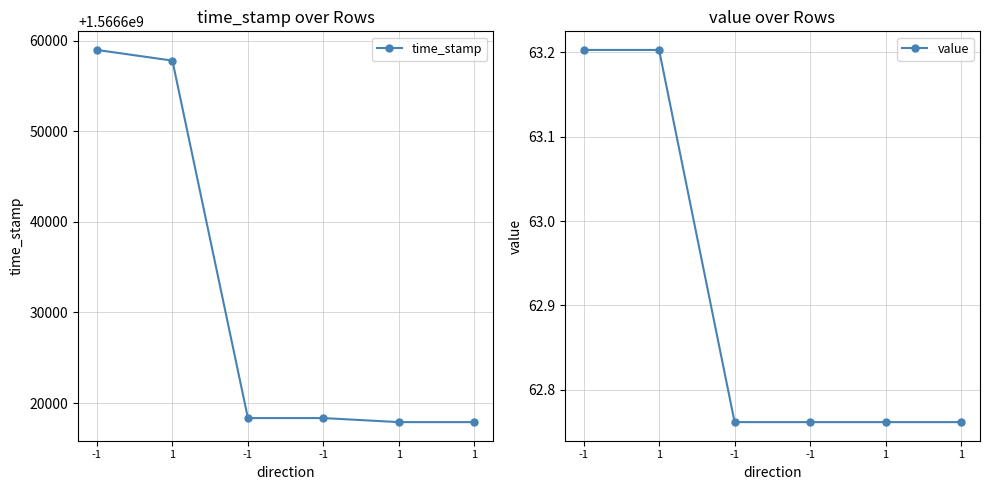

What is the minimum value shown in the chart?

62.8